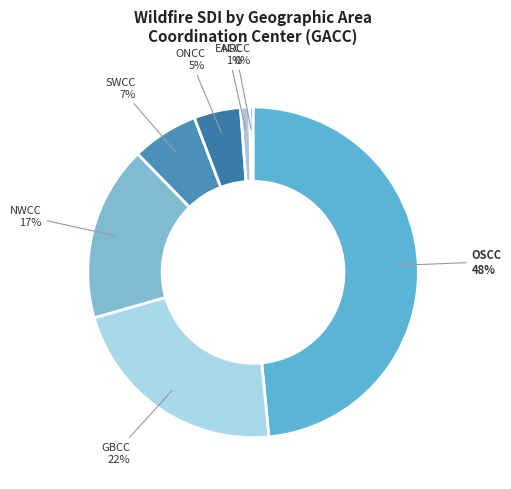

Is there a majority slice in this chart?

No